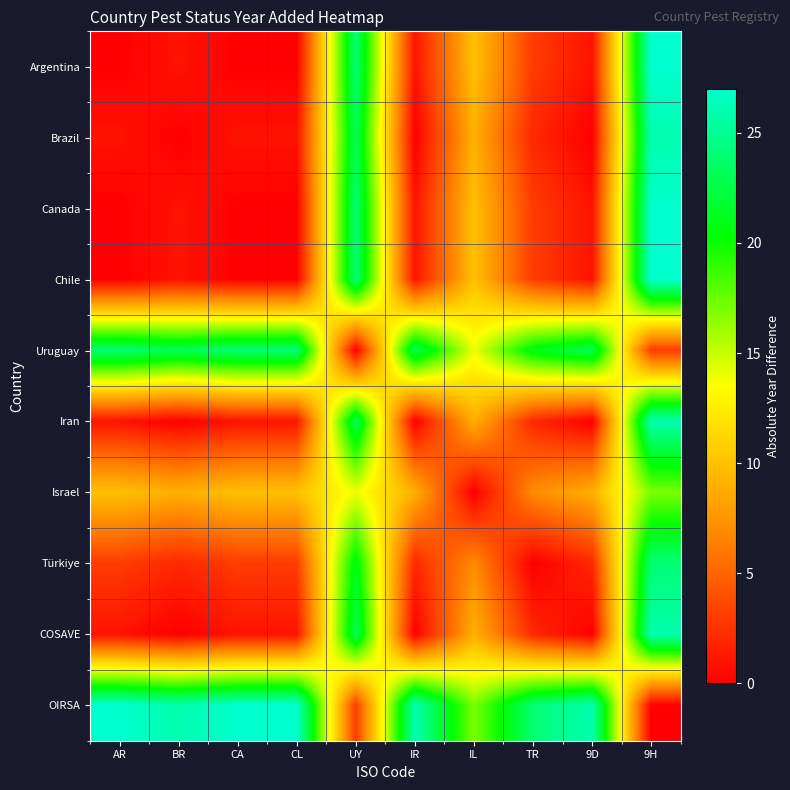

Count the number of data series in this chart.

10